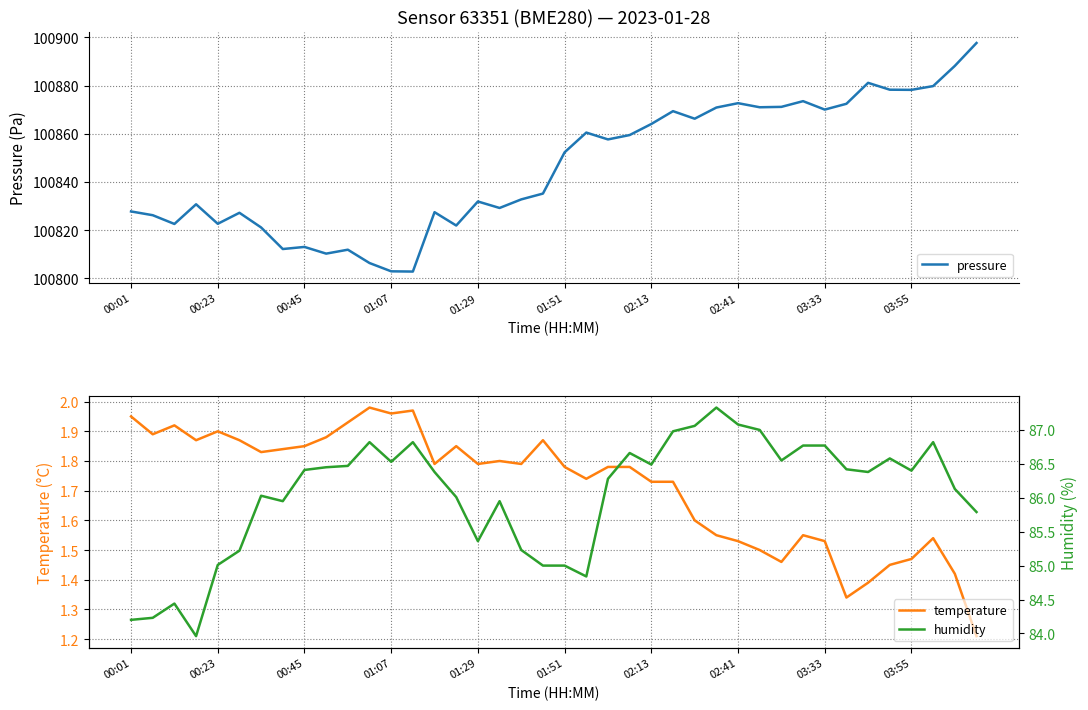

What is the maximum value shown in the chart?

100897.7